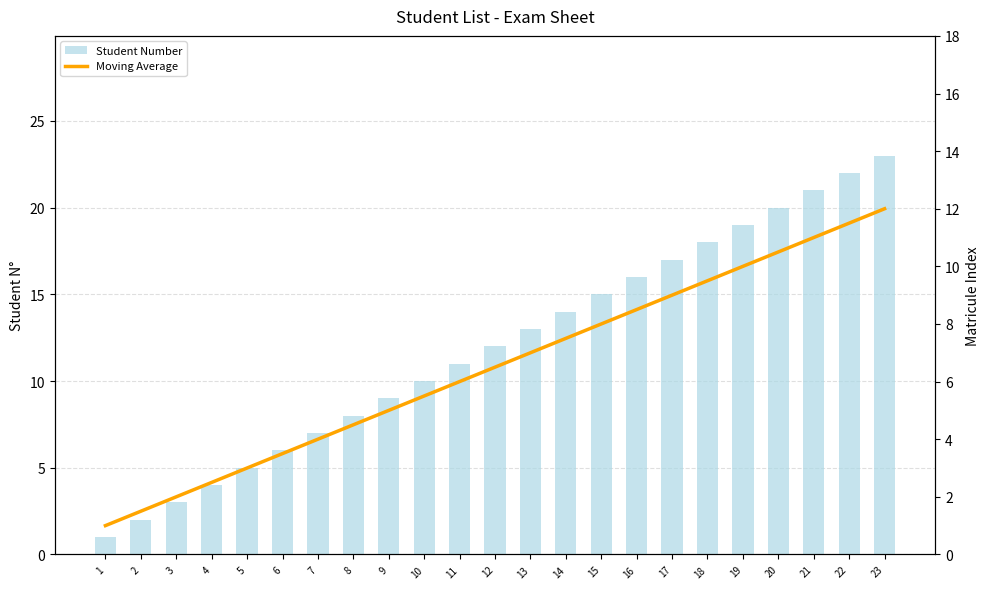

What is the difference between the maximum and minimum values in the Student Number series?

22.0